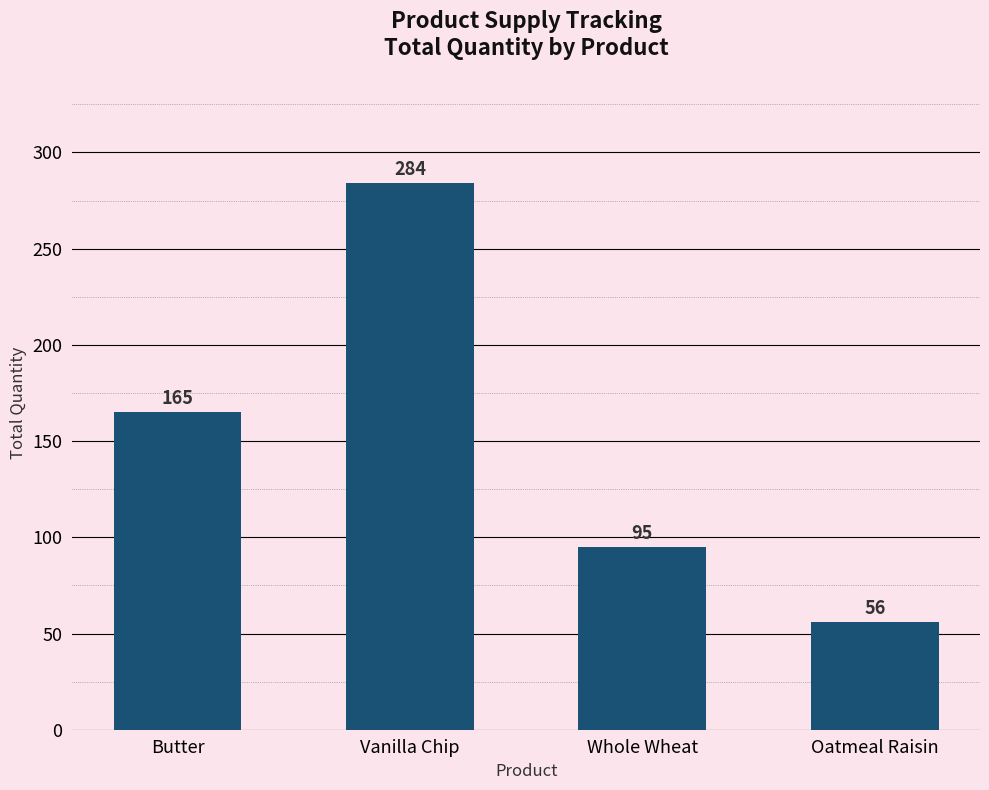

Count the number of data series in this chart.

1